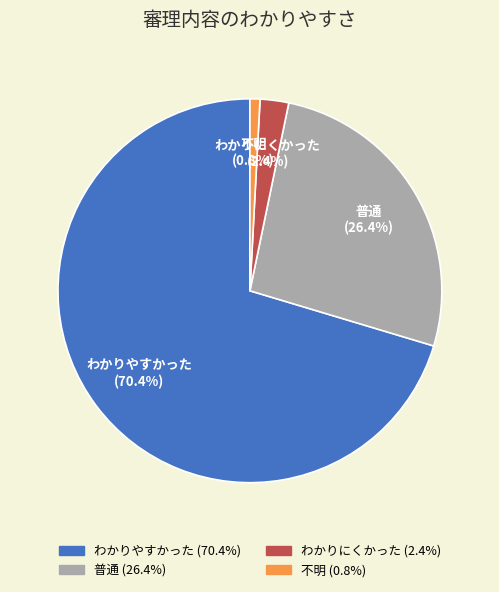

To the nearest percent, what is the difference between the largest and smallest slice percentages?

70%